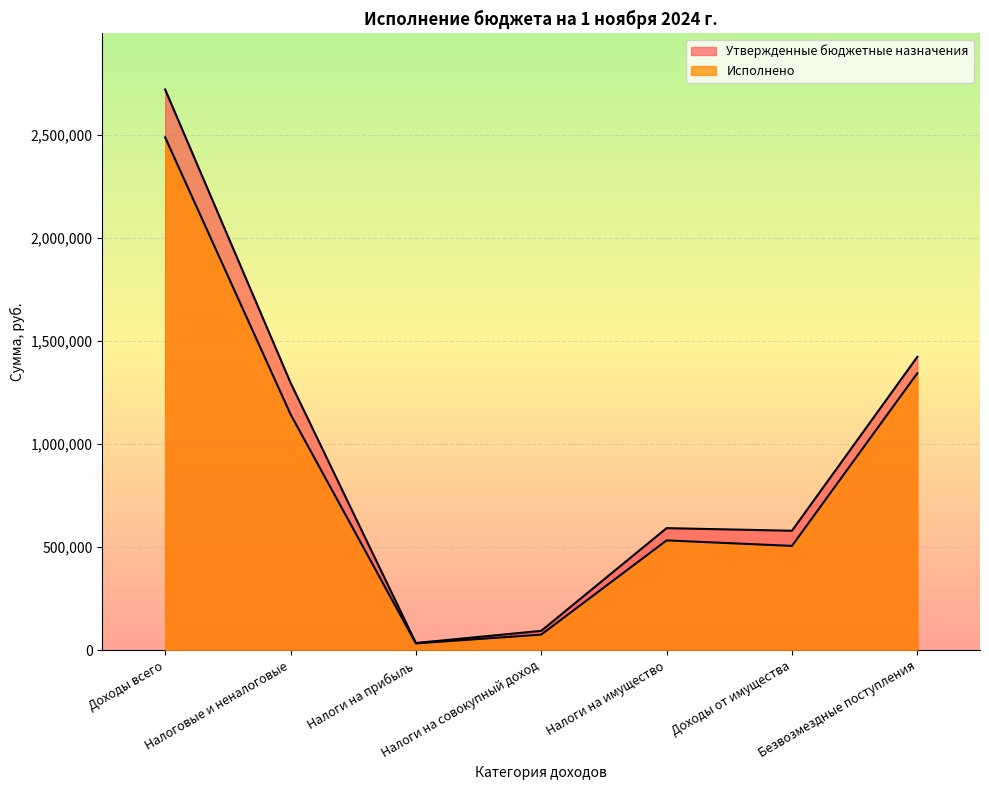

At which label does Утвержденные бюджетные назначения first exceed 591600?

Доходы всего